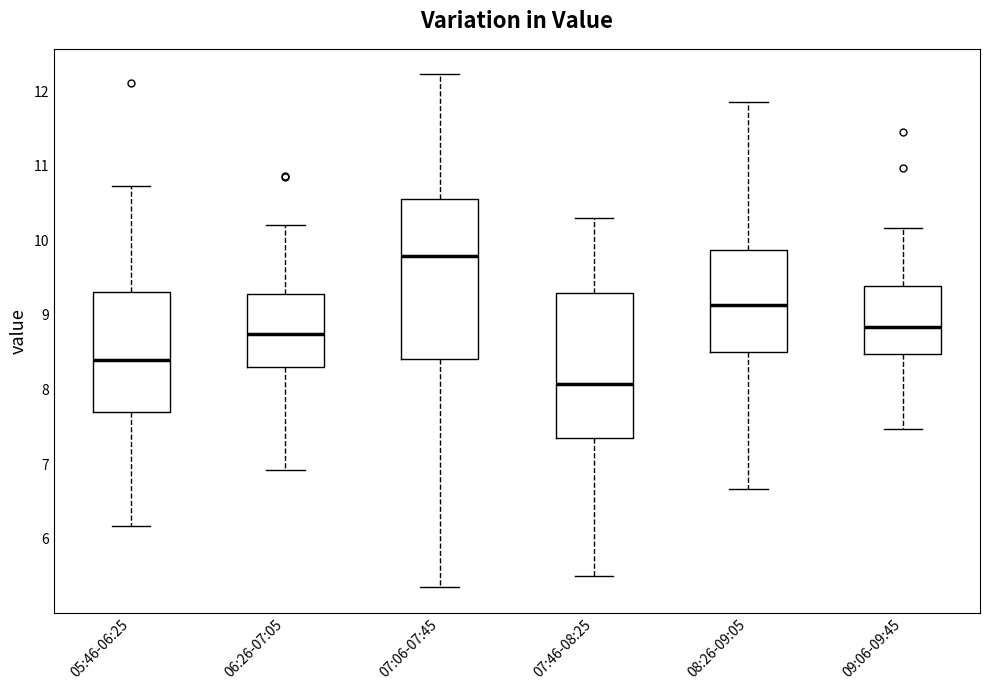

Which box is the tallest, from its lower edge to its upper edge?

07:06-07:45